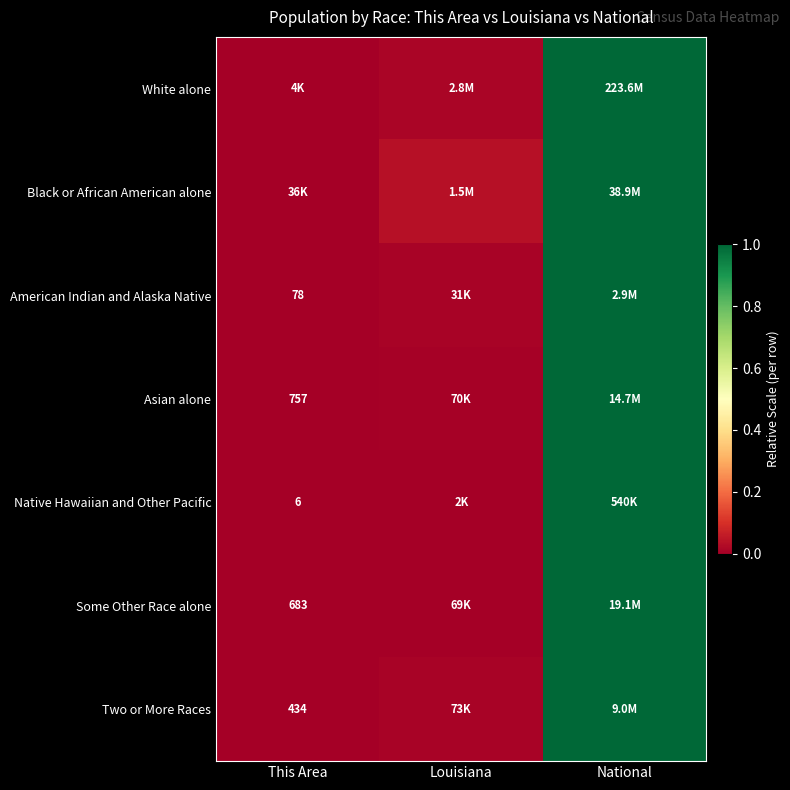

The value of Asian alone at National is 1.0. True or false?

True